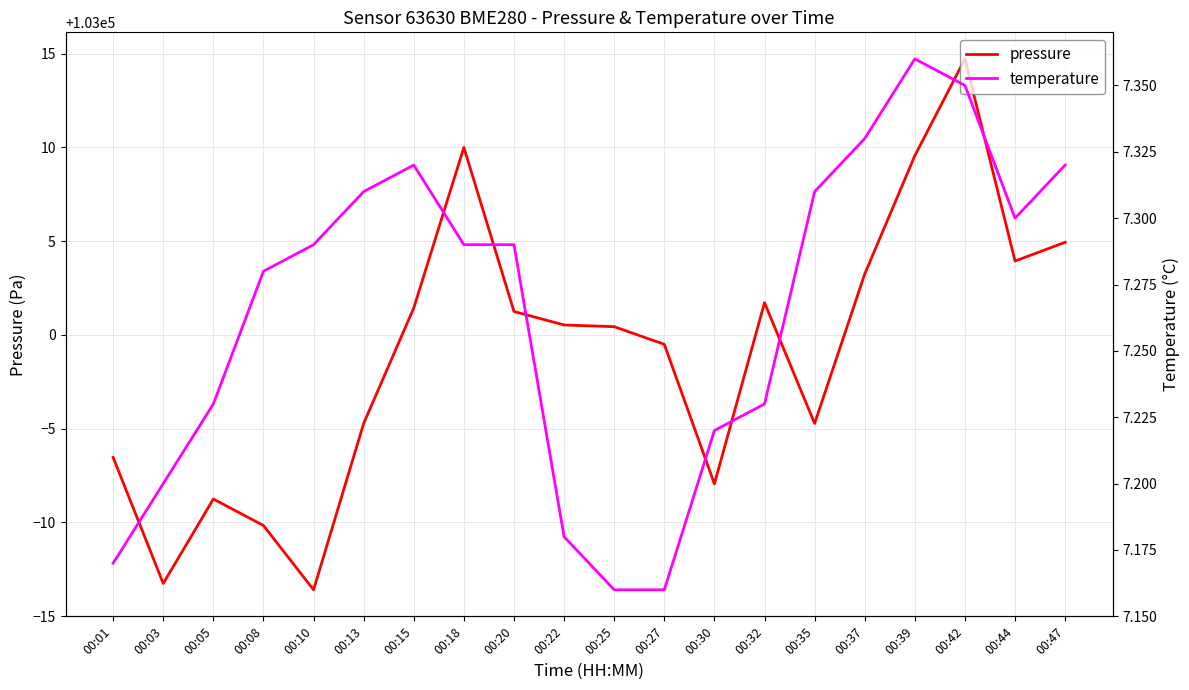

Which has a higher value, 00:27 or 00:22?

00:22